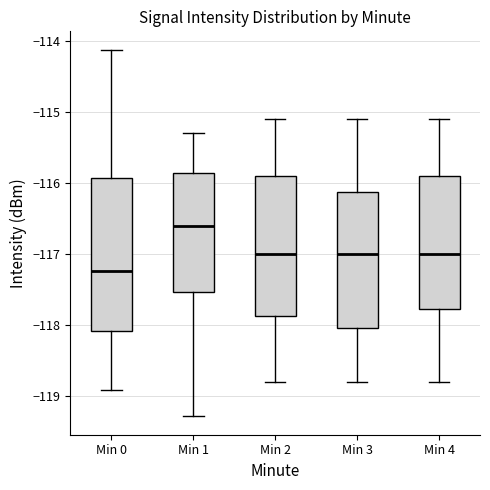

Reading left to right, transcribe this box plot: for each box, give where its median line is, the range the box spans, and where its two whiskers end, as read against the y-axis. The values are not printed on the chart, so give them approximately, as read against the axis.

Min 0: median -117.2, box -118.1 to -115.9, whiskers -118.9 to -114.1
Min 1: median -116.6, box -117.5 to -115.9, whiskers -119.3 to -115.3
Min 2: median -117.0, box -117.9 to -115.9, whiskers -118.8 to -115.1
Min 3: median -117.0, box -118.0 to -116.1, whiskers -118.8 to -115.1
Min 4: median -117.0, box -117.8 to -115.9, whiskers -118.8 to -115.1